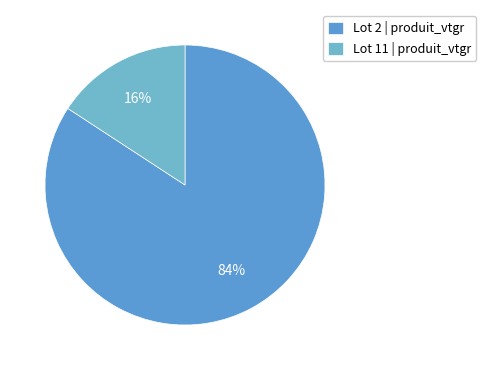

To the nearest percent, what is the difference between the largest and smallest slice percentages?

68%